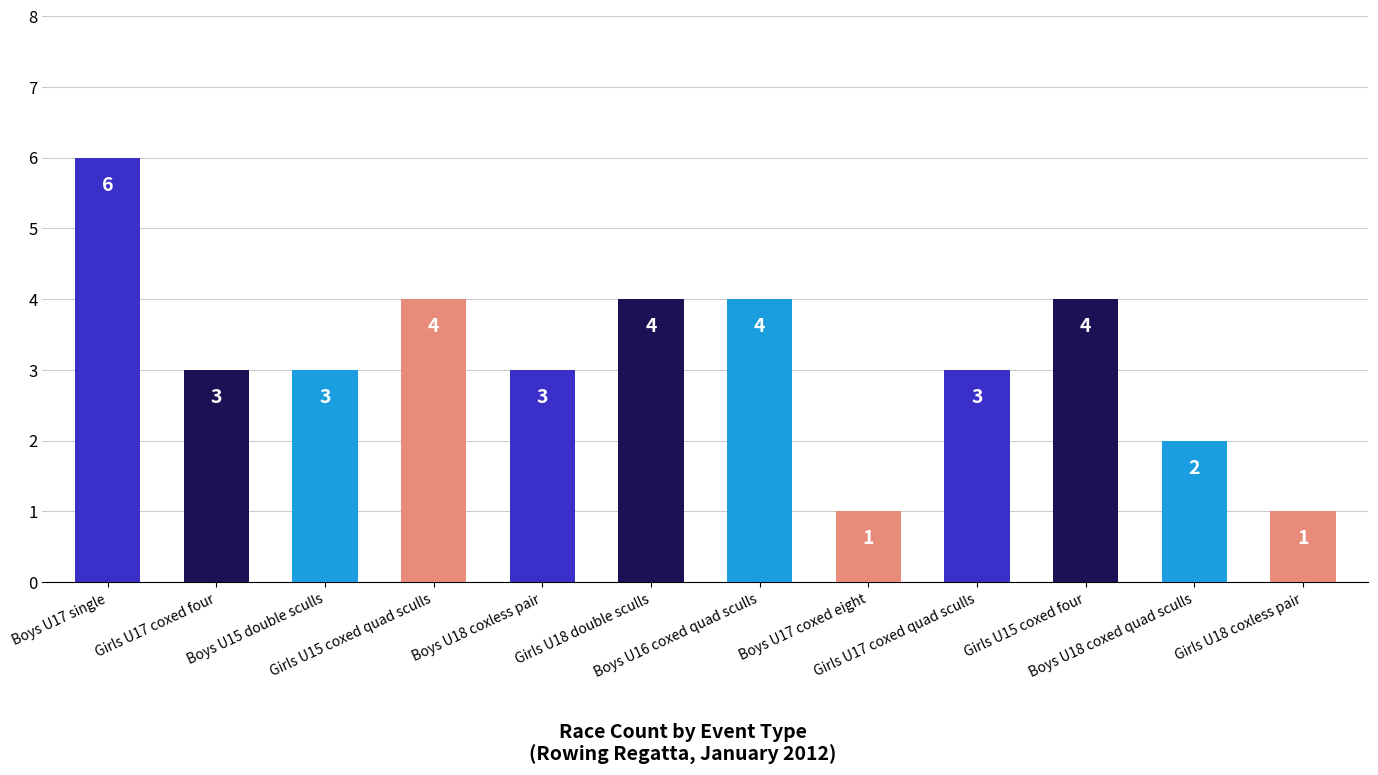

What is the change in value from Boys U18 coxless pair to Girls U15 coxed four?

+1